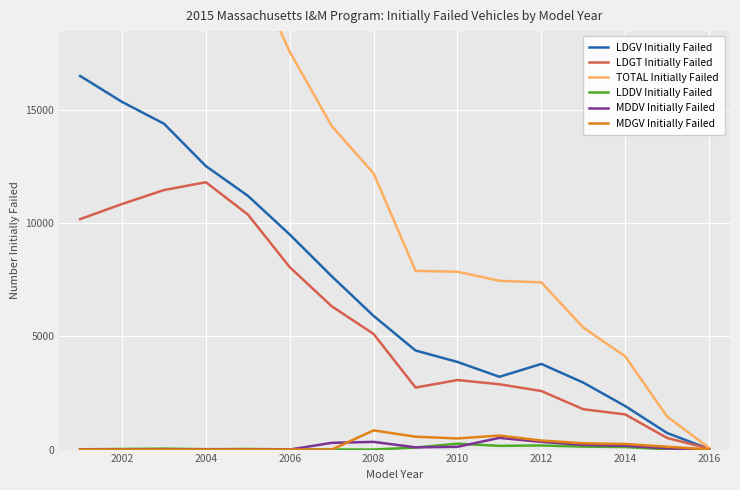

Is it true that LDGT Initially Failed equals 11900 at 2006?

False